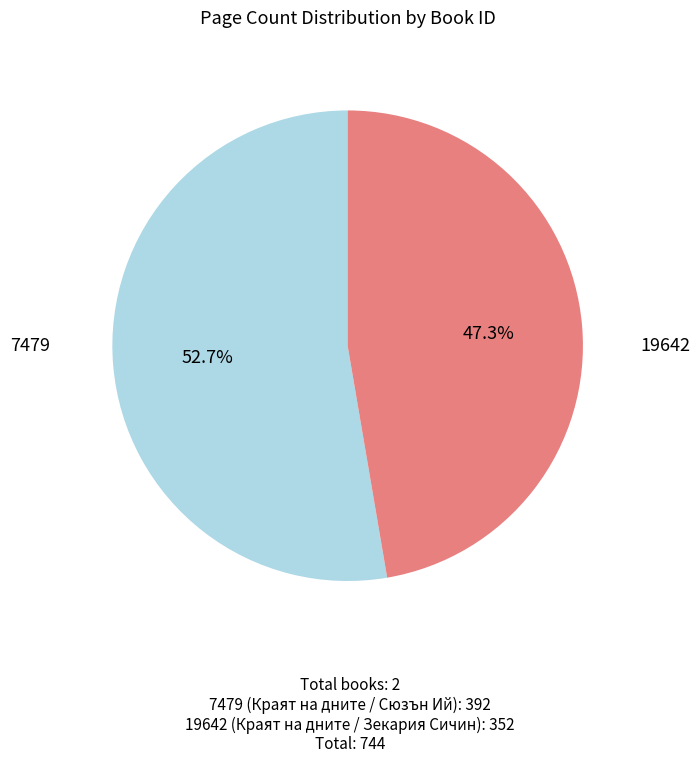

Is there any slice that represents more than half of the pie?

Yes